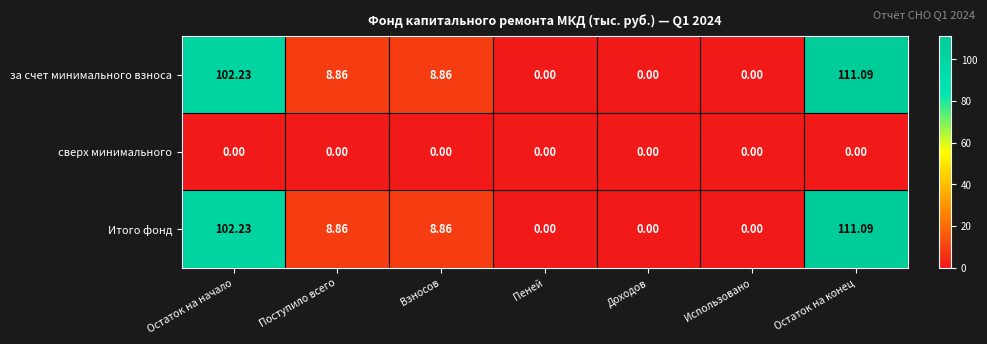

Is the value of сверх минимального at Поступило всего greater than the value of Итого фонд at Поступило всего?

No